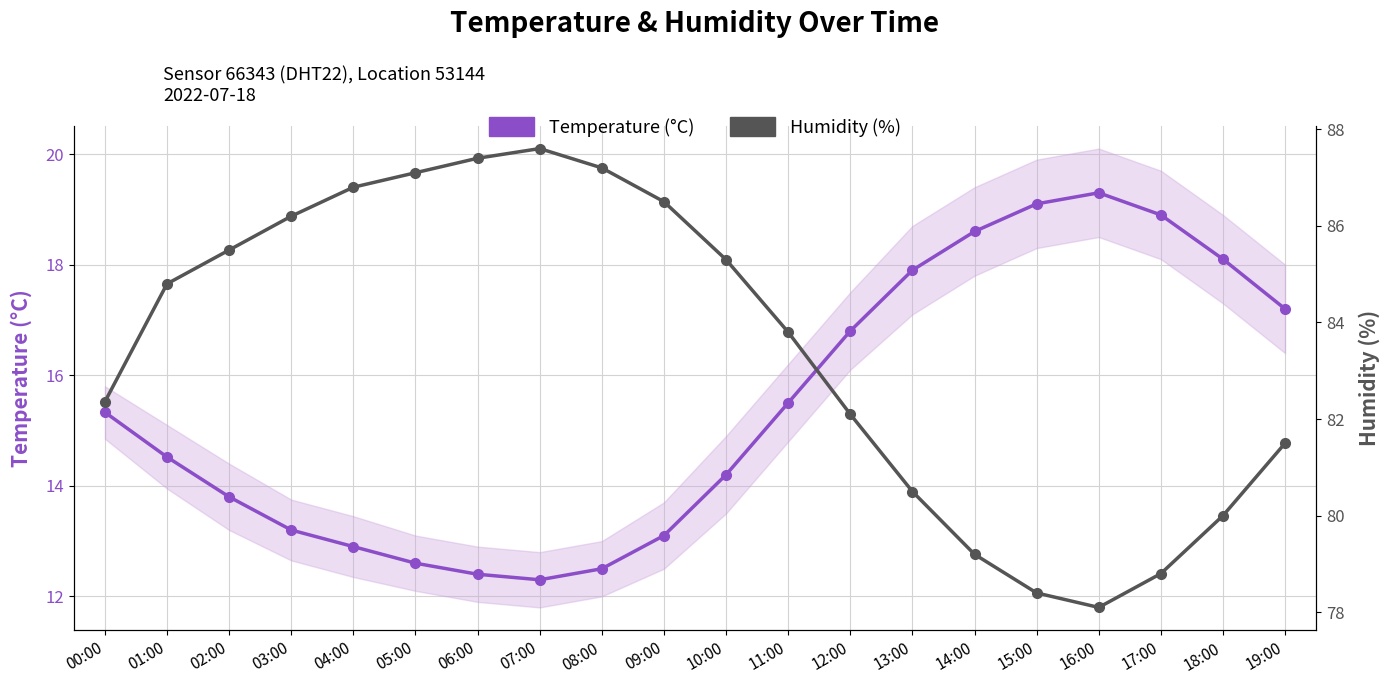

How many data points in Humidity (%) are above 84?

10